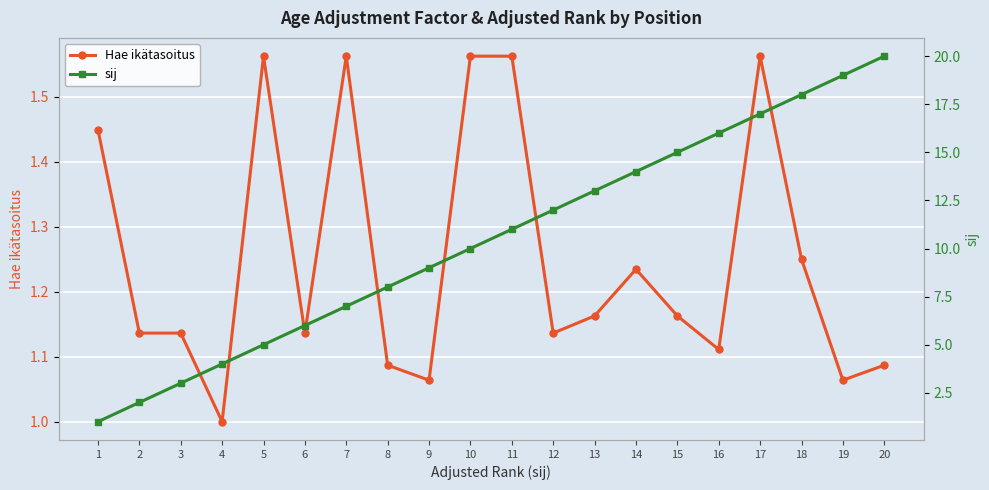

What value does the Hae ikätasoitus series have at 9?

1.1